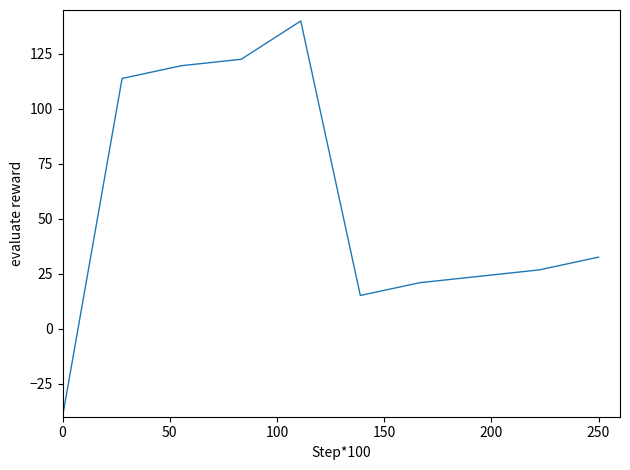

Reading left to right, extract all data points from this chart.

-40.0	113.9	119.7	122.6	140.0	15.2	21.0	23.9	26.8	32.6